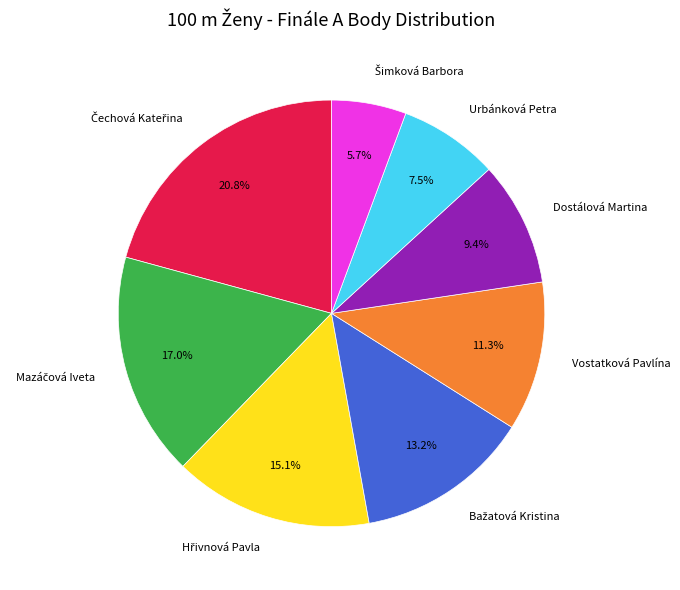

What percentage is NOT represented by Vostatková Pavlína?

88.7%